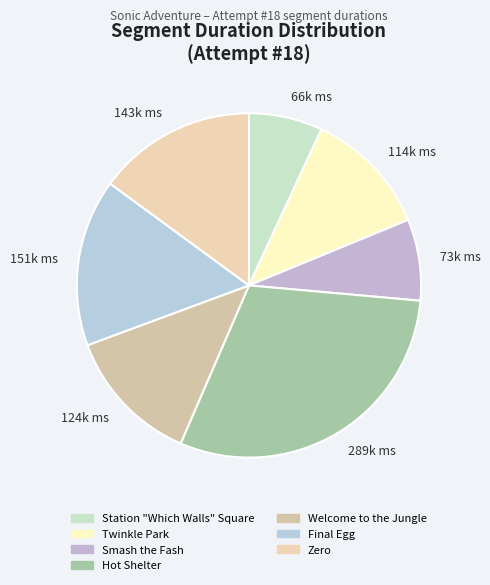

Rank the categories by value from lowest to highest.

66k ms, 73k ms, 114k ms, 124k ms, 143k ms, 151k ms, 289k ms